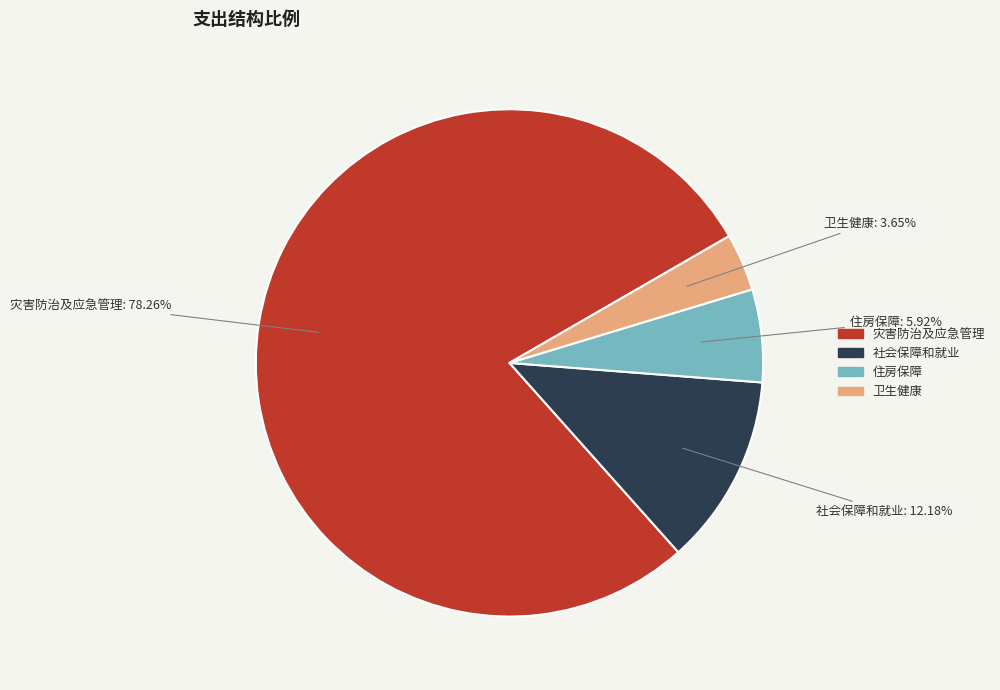

Is there any slice that represents more than half of the pie?

Yes